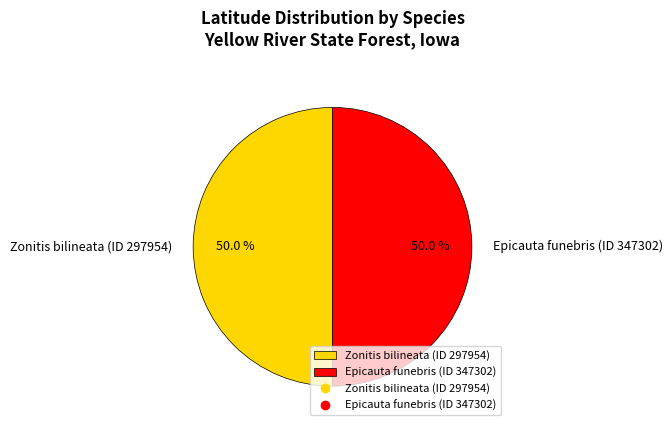

Do Epicauta funebris (ID 347302) and Zonitis bilineata (ID 297954) together represent more than half of the pie?

Yes